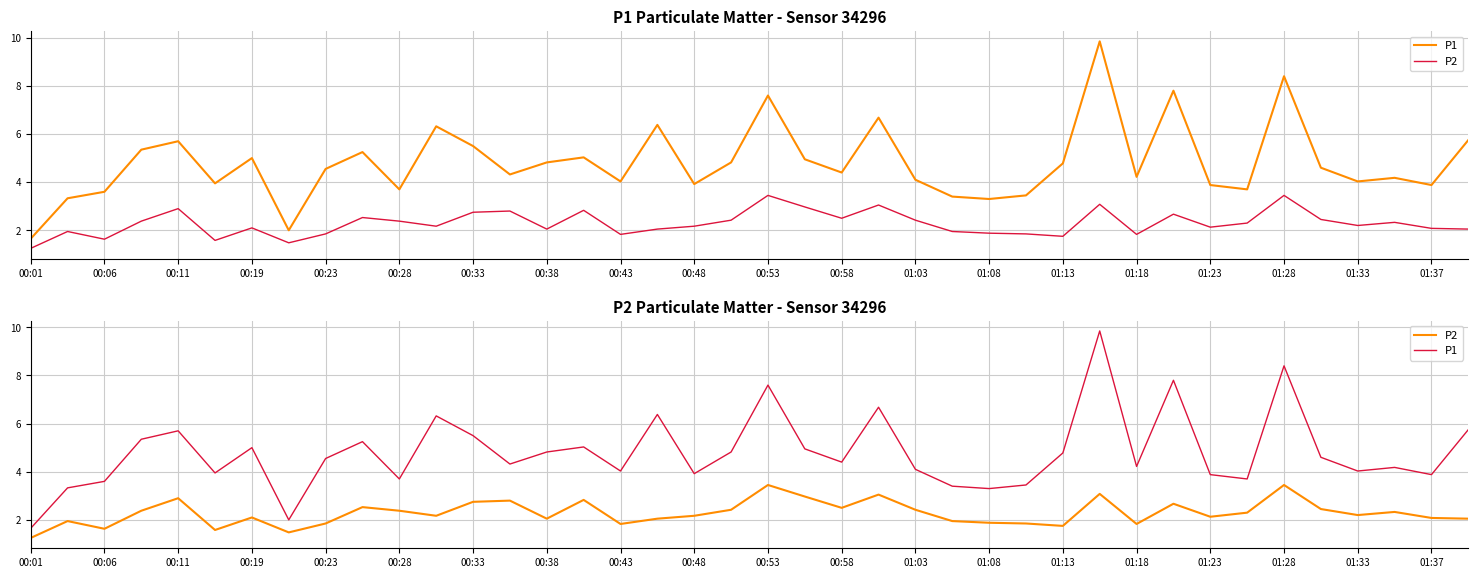

Does the chart have visible grid lines?

Yes